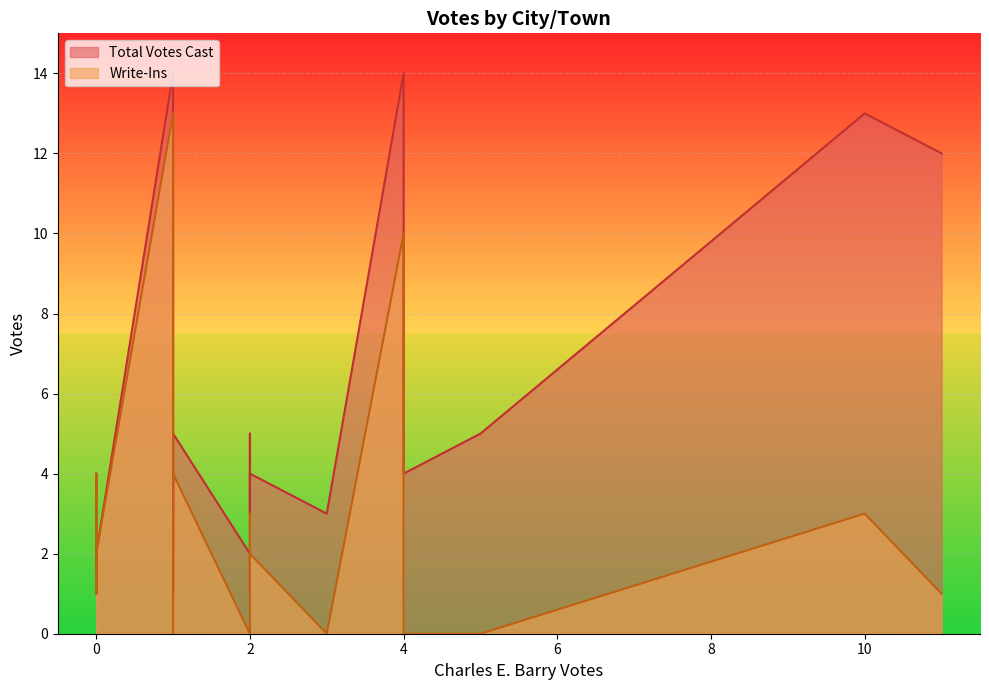

At Bristol, list the series in order from smallest to largest.

Write-Ins, Total Votes Cast